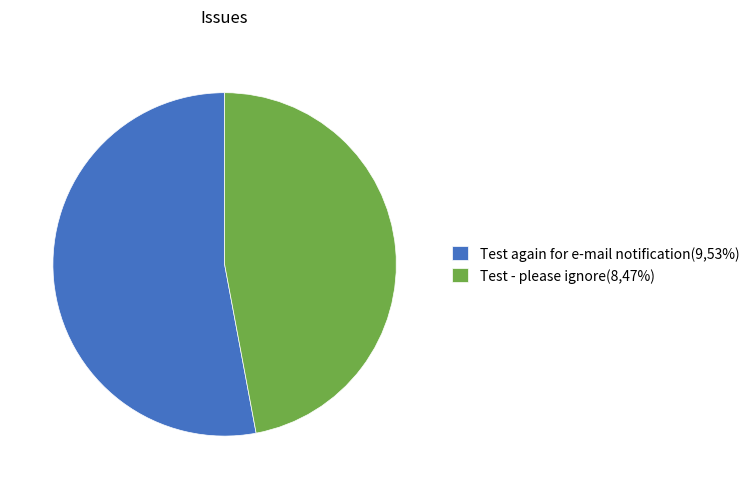

Which category has the biggest portion of the pie?

Test again for e-mail notification